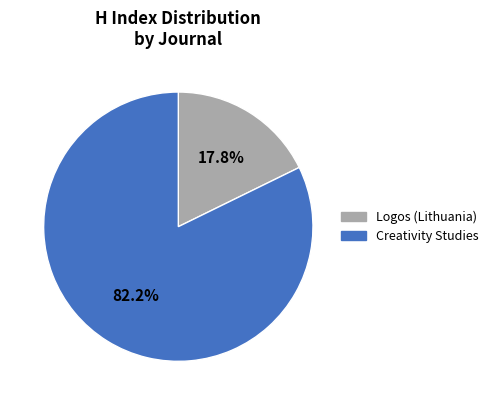

Which category has the smallest portion of the pie?

Logos (Lithuania)